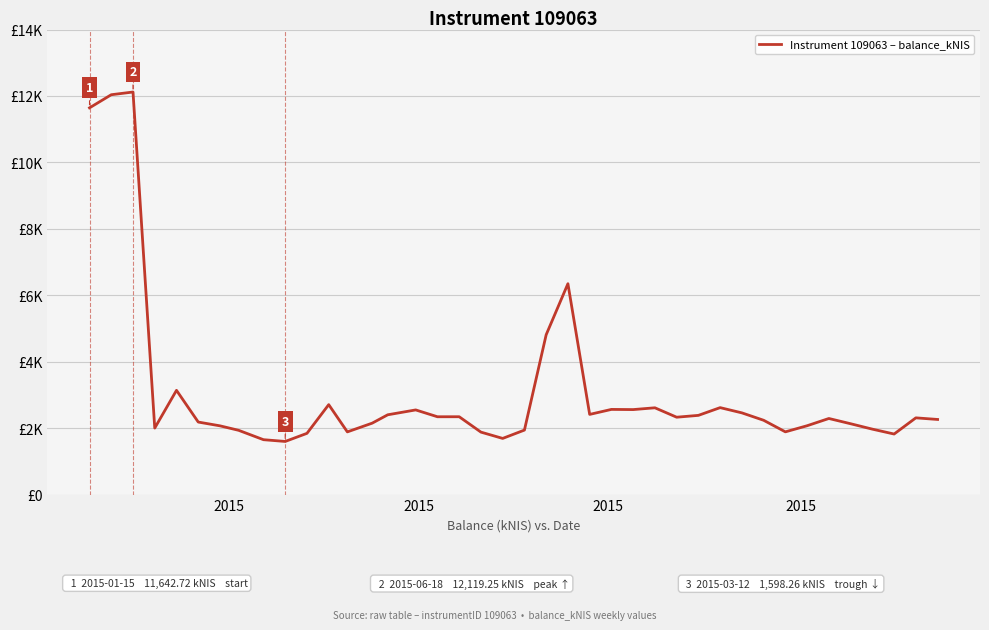

Is this an area chart (filled region under the line)?

No